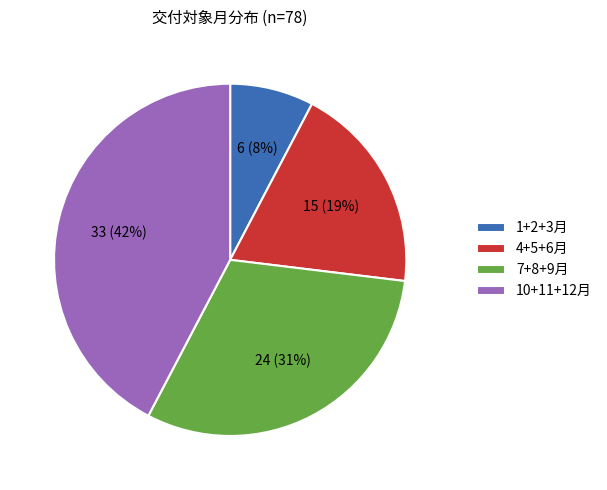

True or false: 4+5+6月 accounts for 19% of the total.

True